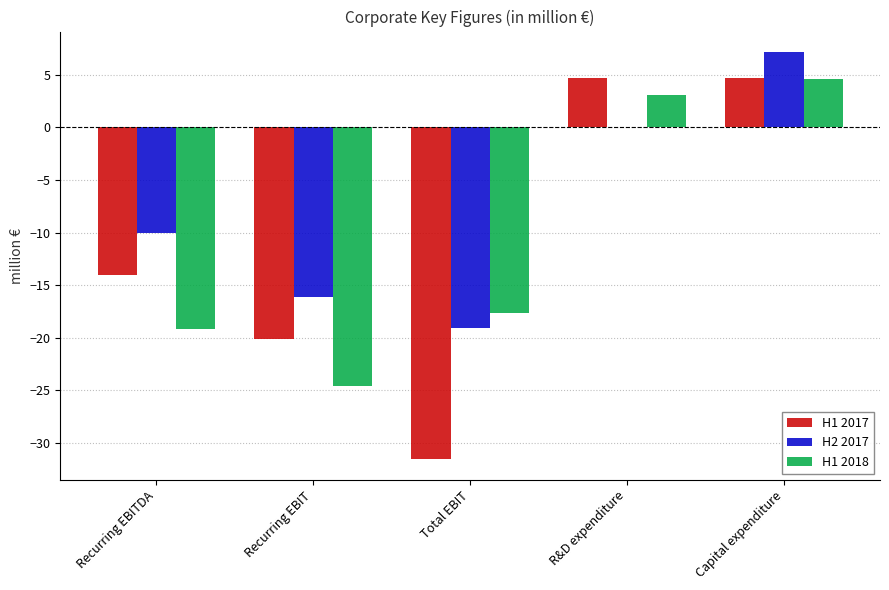

How many values in the H1 2018 series exceed -17?

2